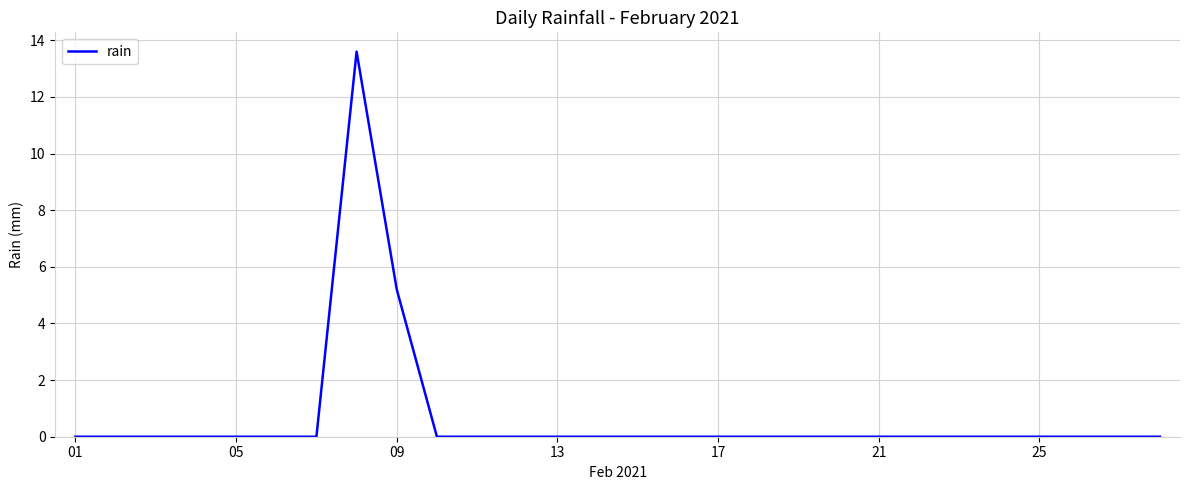

What is the greatest value displayed?

13.6